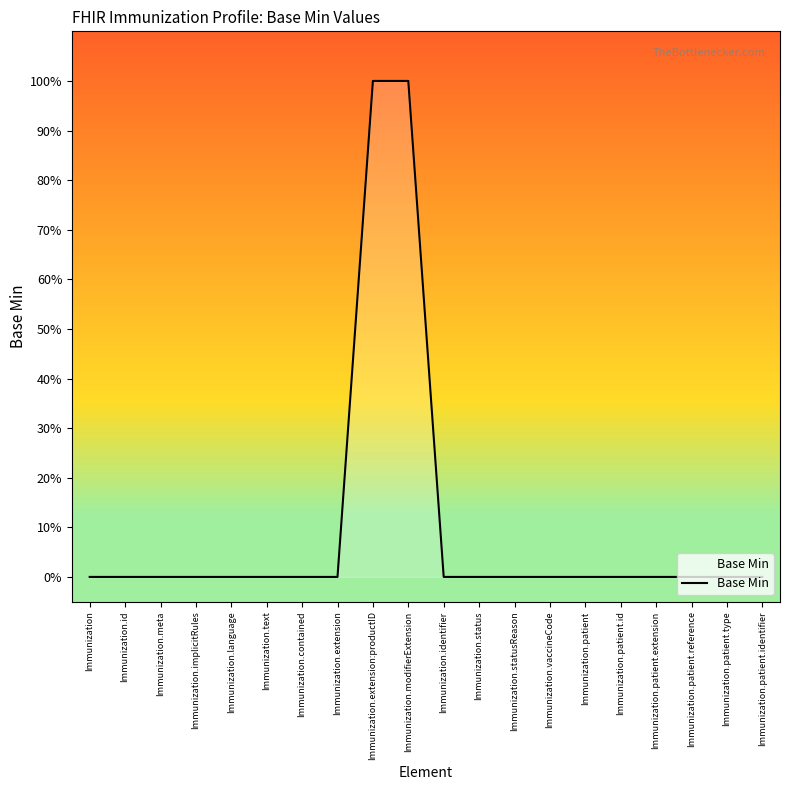

List the labels in order of value, largest first.

Immunization.extension:productID, Immunization.modifierExtension, Immunization, Immunization.id, Immunization.meta, Immunization.implicitRules, Immunization.language, Immunization.text, Immunization.contained, Immunization.extension, Immunization.identifier, Immunization.status, Immunization.statusReason, Immunization.vaccineCode, Immunization.patient, Immunization.patient.id, Immunization.patient.extension, Immunization.patient.reference, Immunization.patient.type, Immunization.patient.identifier